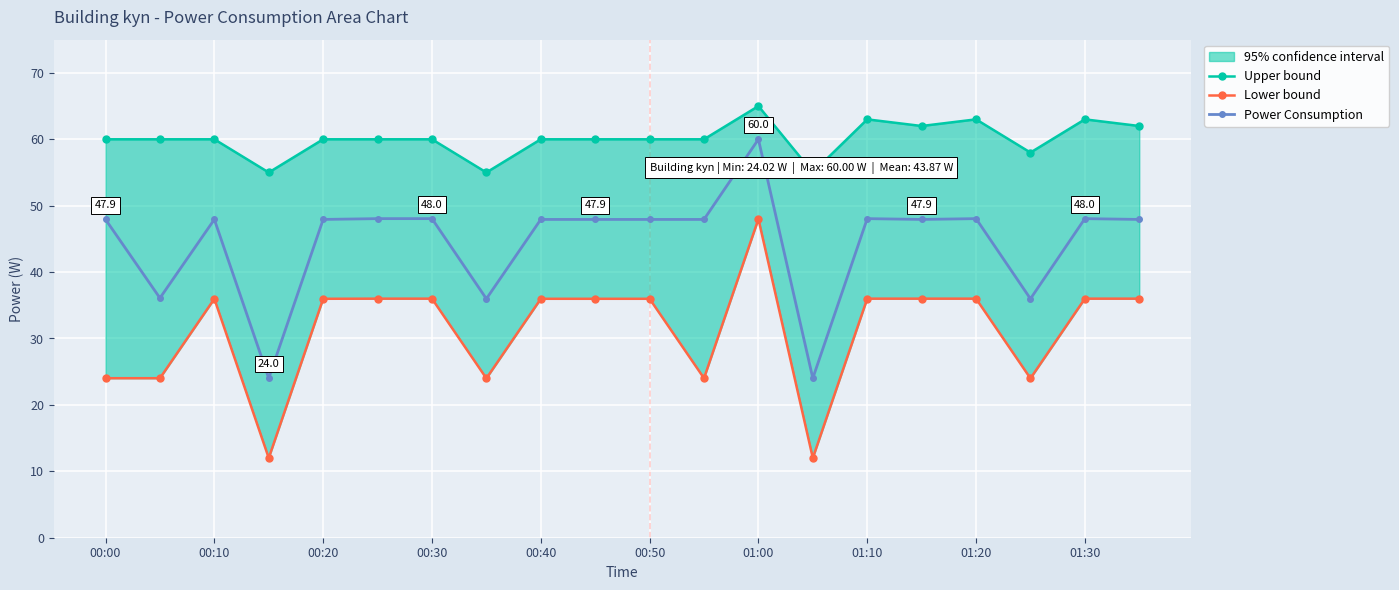

The value of Power Consumption at 00:40 is 22.0. True or false?

False